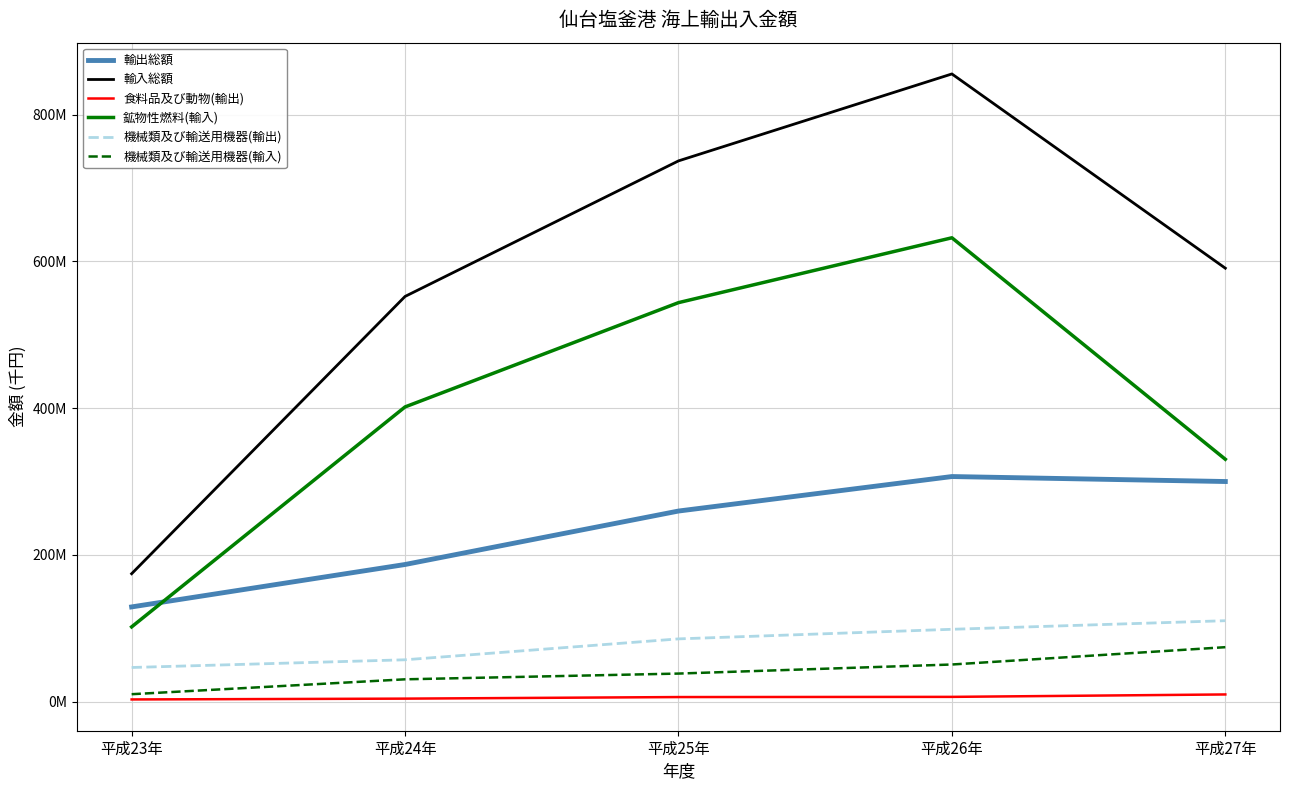

What is the label of the 3rd point from the right?

平成25年